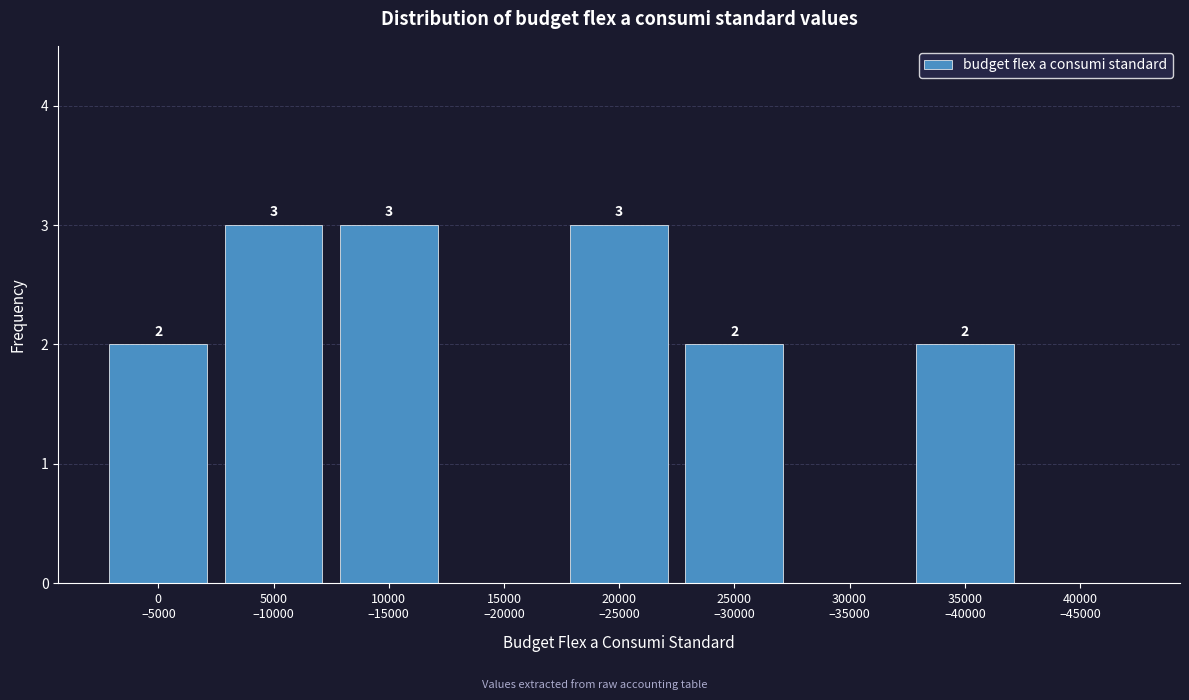

What is the greatest value displayed?

3